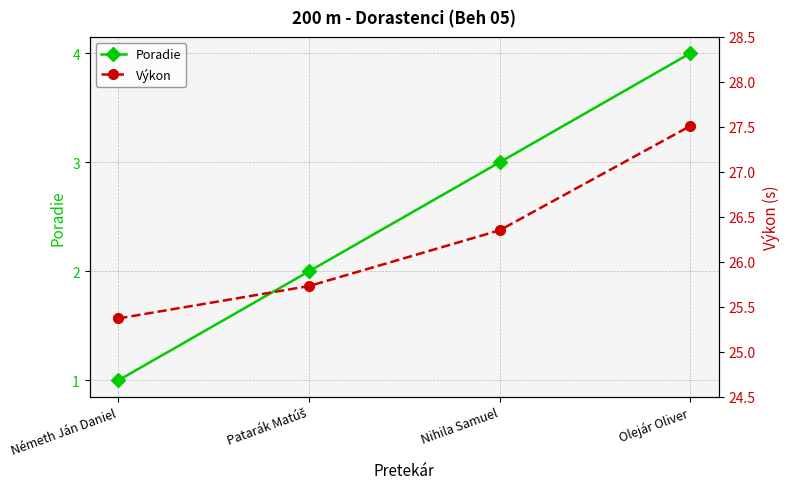

Which category has the highest value in the Poradie series?

Olejár Oliver